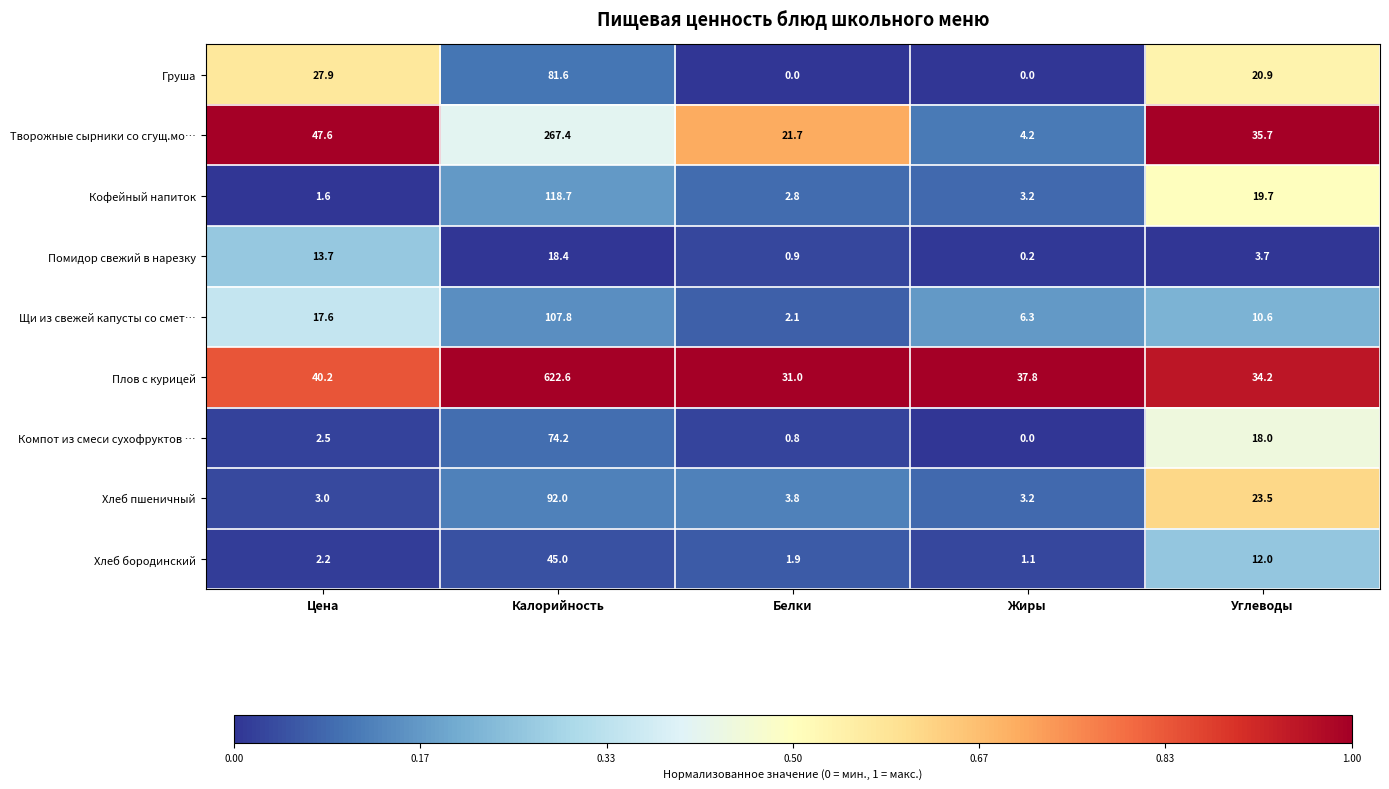

Rank the series by their maximum value, from highest to lowest.

Плов с курицей, Творожные сырники со сгущ.мо…, Кофейный напиток, Щи из свежей капусты со смет…, Хлеб пшеничный, Груша, Компот из смеси сухофруктов …, Хлеб бородинский, Помидор свежий в нарезку